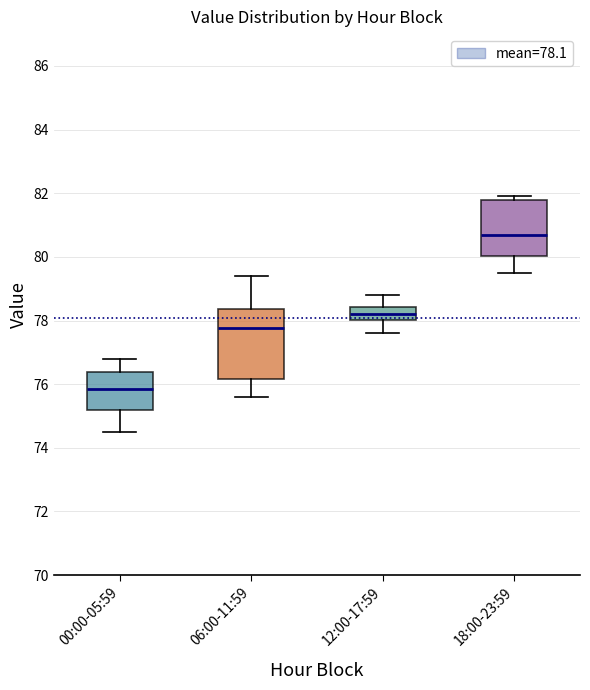

Reading left to right, transcribe this box plot: for each box, give where its median line is, the range the box spans, and where its two whiskers end, as read against the y-axis. The values are not printed on the chart, so give them approximately, as read against the axis.

00:00-05:59: median 75.8, box 75.2 to 76.4, whiskers 74.6 to 76.8
06:00-11:59: median 77.8, box 76.2 to 78.4, whiskers 75.6 to 79.4
12:00-17:59: median 78.2, box 78.0 to 78.4, whiskers 77.6 to 78.8
18:00-23:59: median 80.8, box 80.0 to 81.8, whiskers 79.6 to 82.0